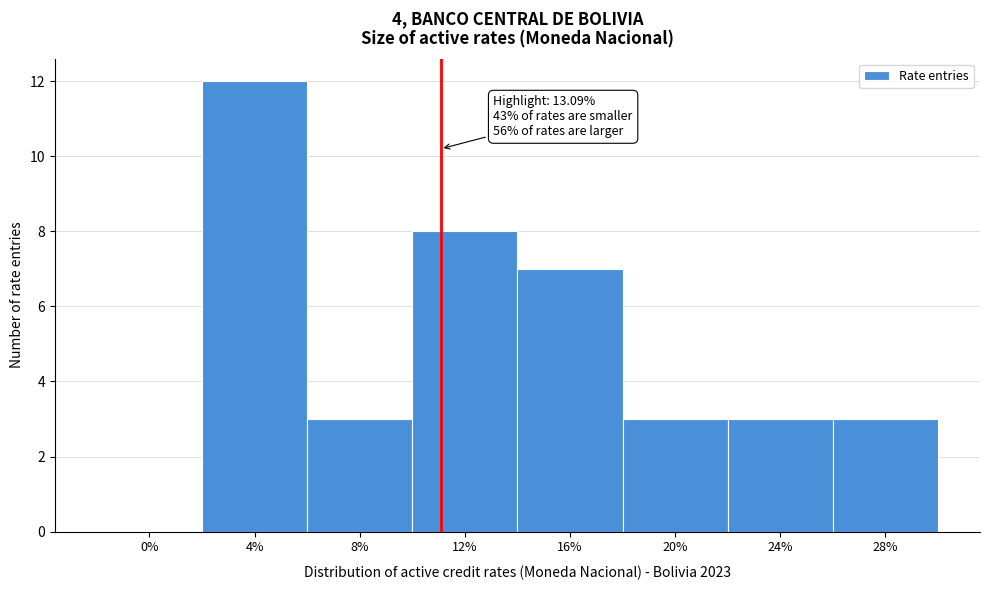

Reading left to right, what are all the values shown in this chart?

0%=0	4%=12	8%=3	12%=8	16%=7	20%=3	24%=3	28%=3